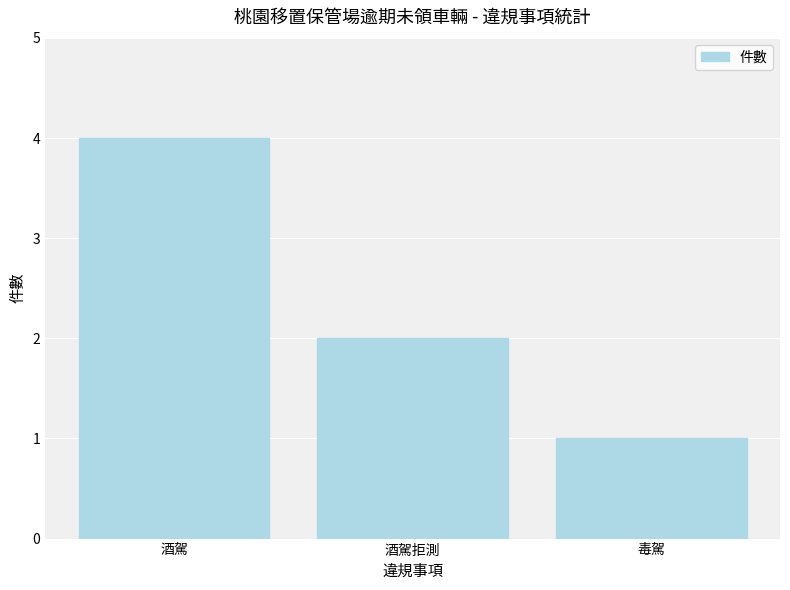

What is the average value?

2